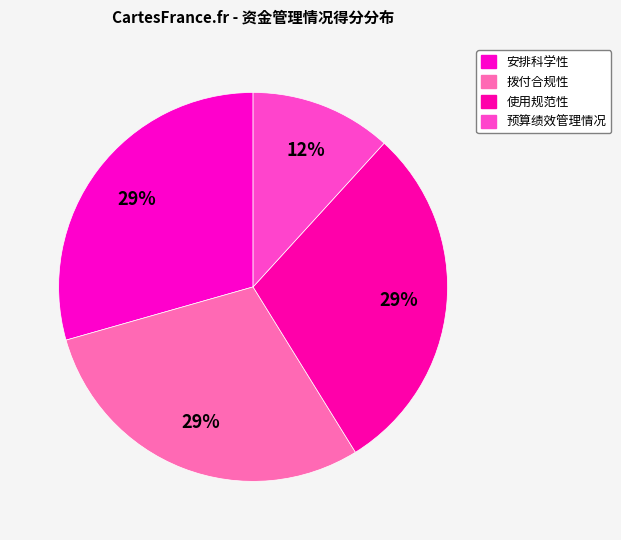

Rank the categories by value from lowest to highest.

预算绩效管理情况, 安排科学性, 拨付合规性, 使用规范性